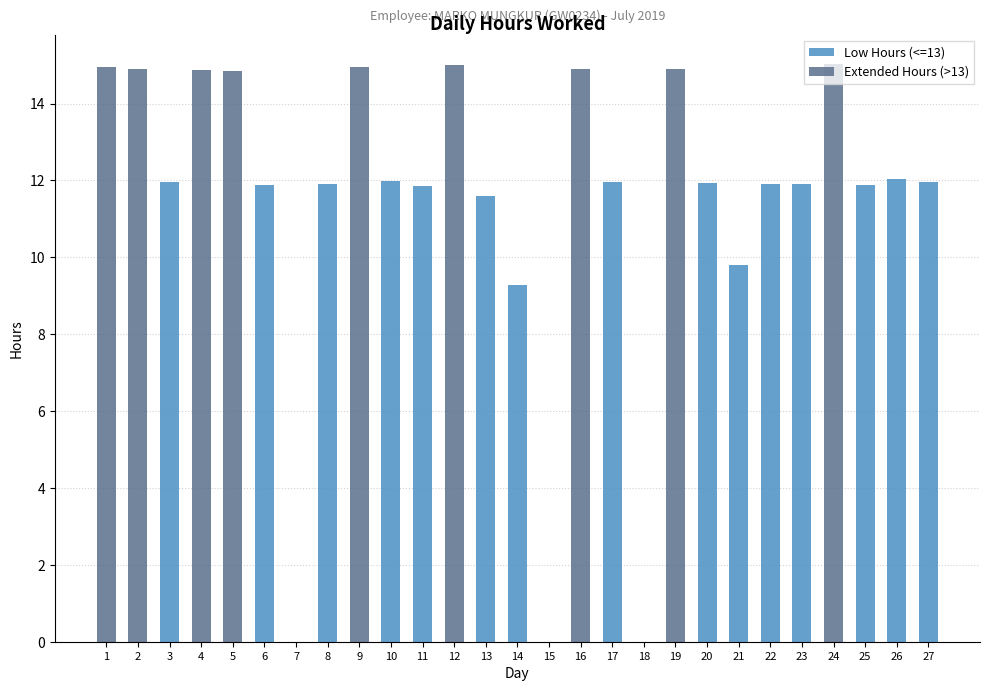

What is the maximum value shown in the chart?

15.0